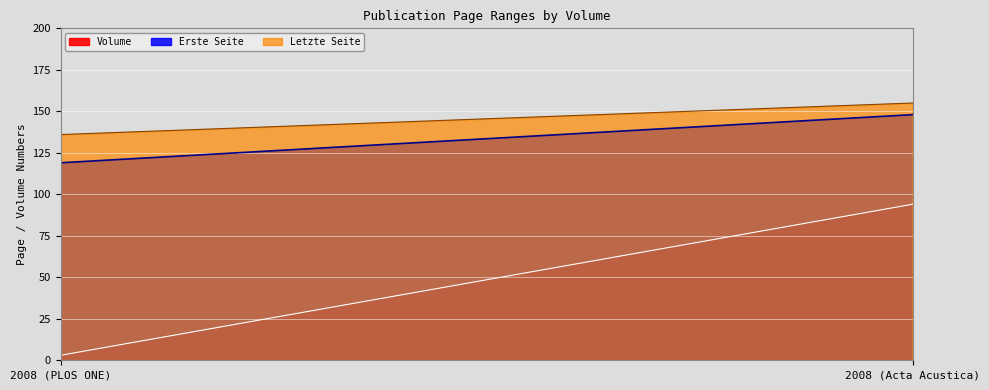

What is the label of the 2nd point from the right?

2008 (PLOS ONE)